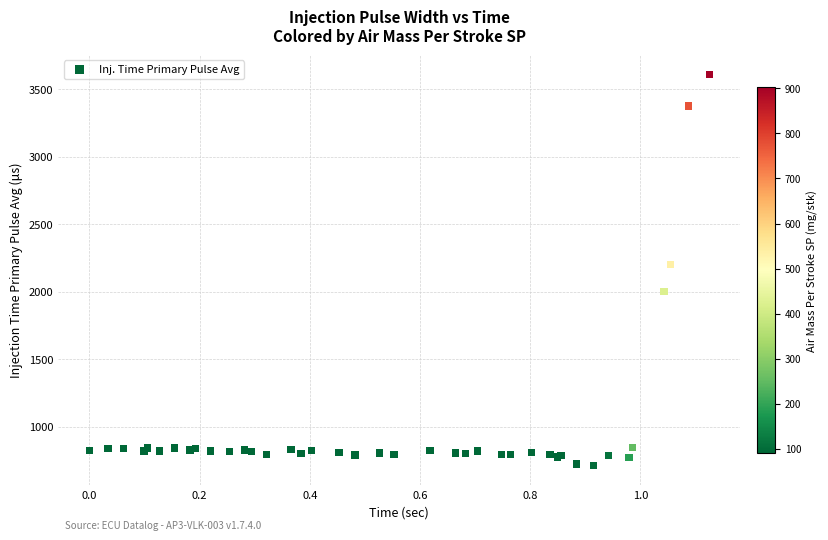

What Y value in the scatter plot is closest to 2160?

2202.8